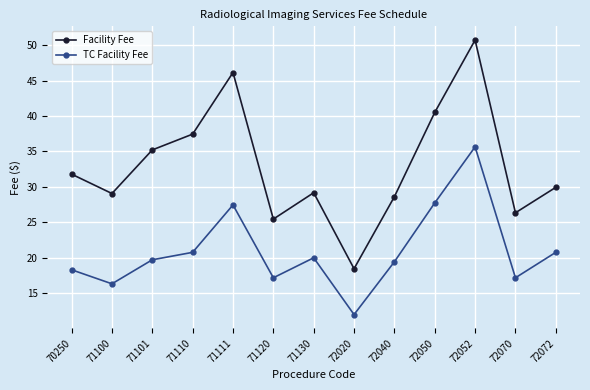

What is the sum of the TC Facility Fee values at 72040 and 70250?

37.7